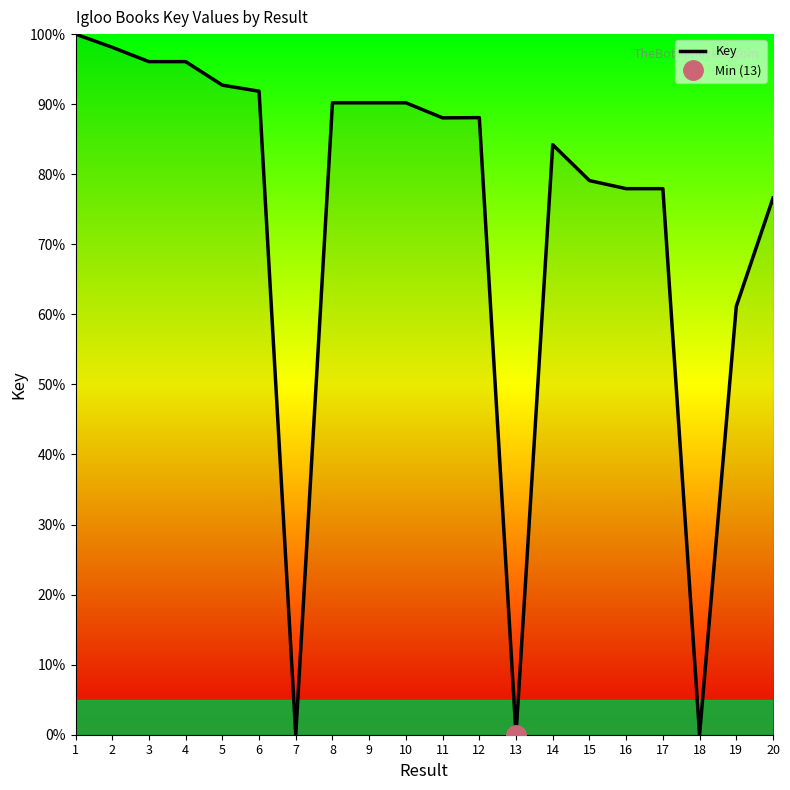

List the labels in order of value, smallest first.

13, 7, 18, 19, 20, 17, 16, 15, 14, 11, 12, 8, 10, 9, 6, 5, 4, 3, 2, 1